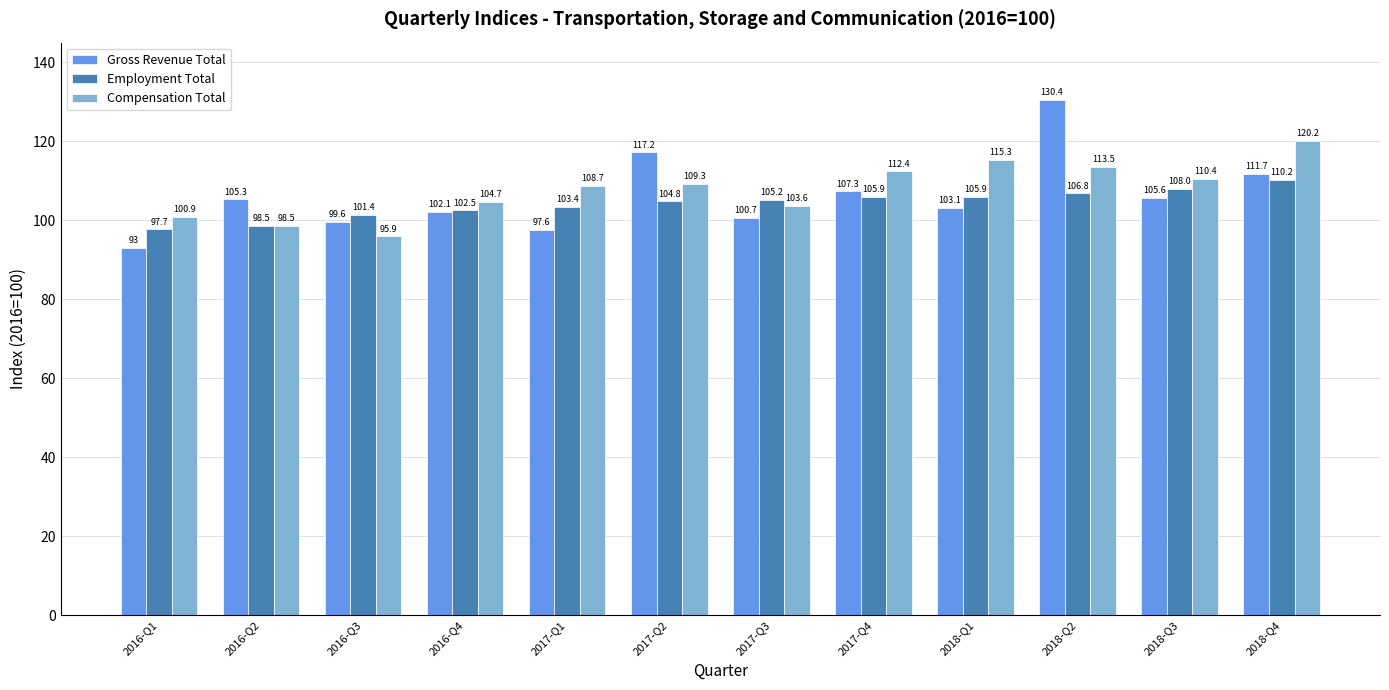

How many bars are there in each group?

3